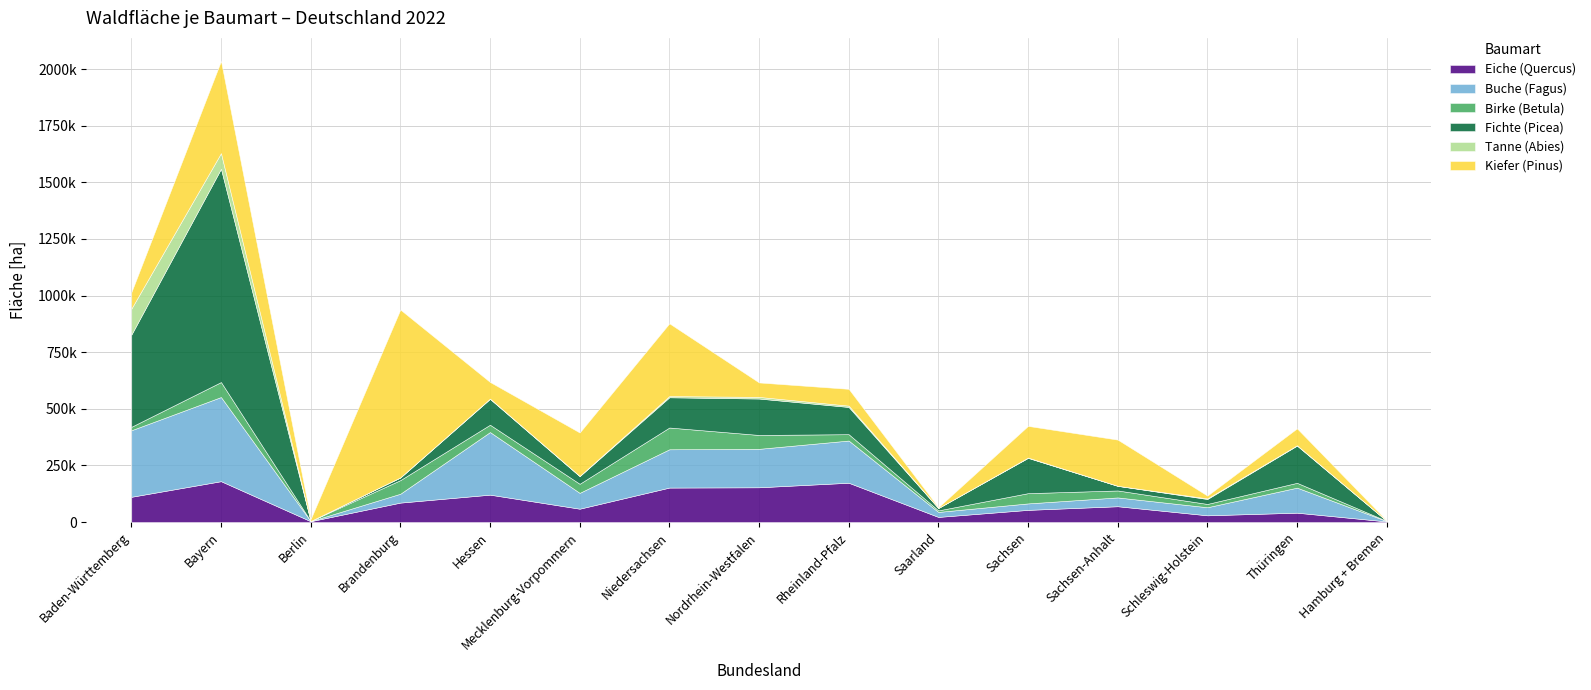

What are all the series names shown in the legend?

Eiche (Quercus), Buche (Fagus), Birke (Betula), Fichte (Picea), Tanne (Abies), Kiefer (Pinus)